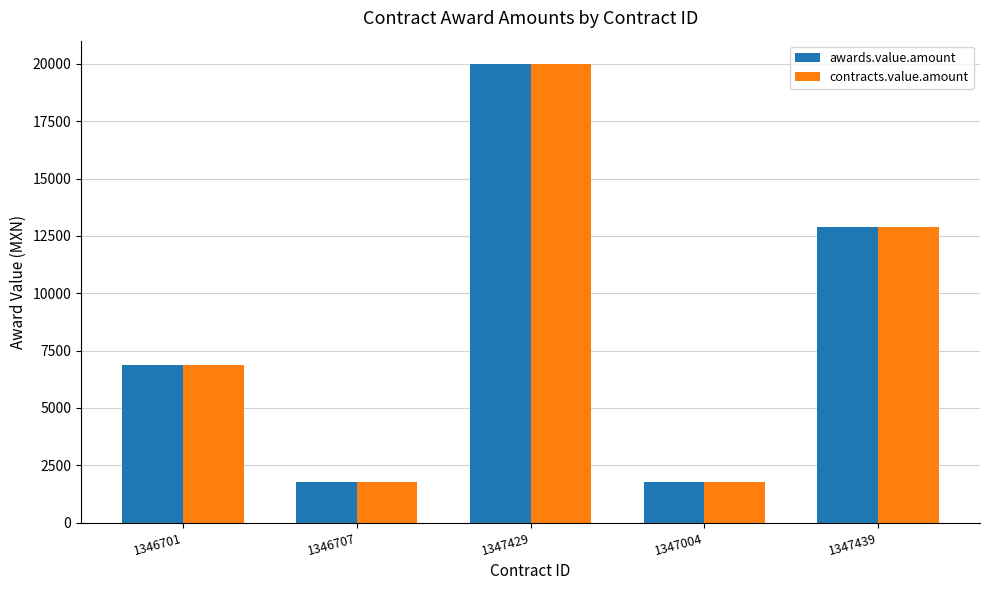

At how many categories does at least one series exceed 8241?

2